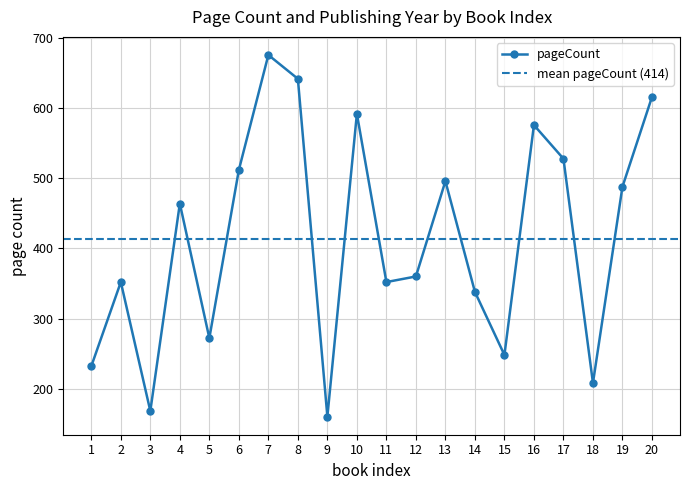

Reading right to left, extract all data points from this chart.

616	488	208	528	576	248	338	496	360	352	592	160	642	676	512	272	464	168	352	232